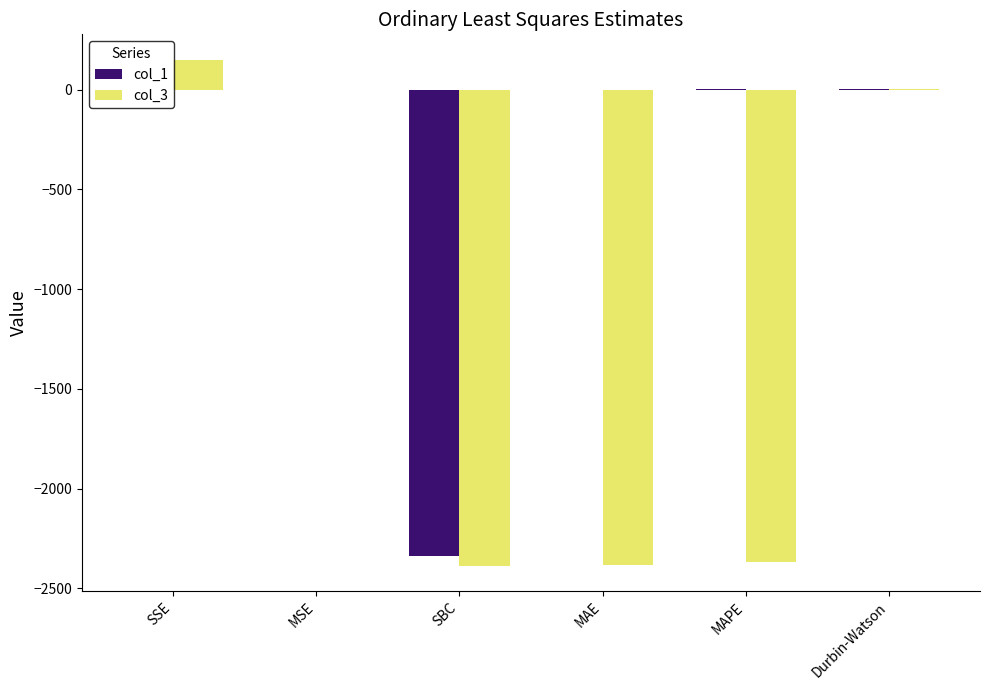

The value of col_1 at SBC is -1405.6. True or false?

False